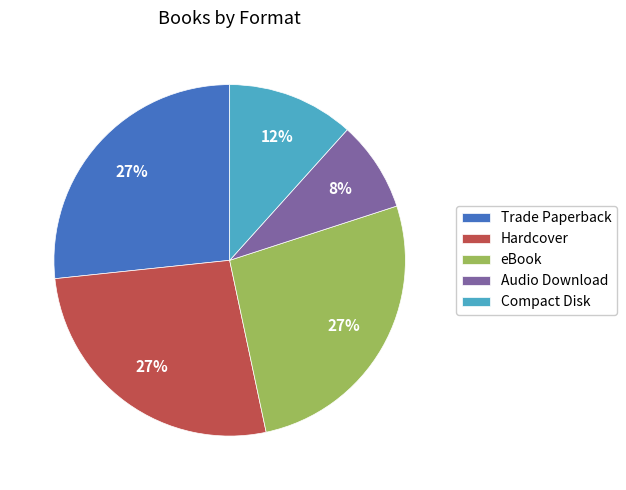

To the nearest percent, what portion does Hardcover represent?

27%